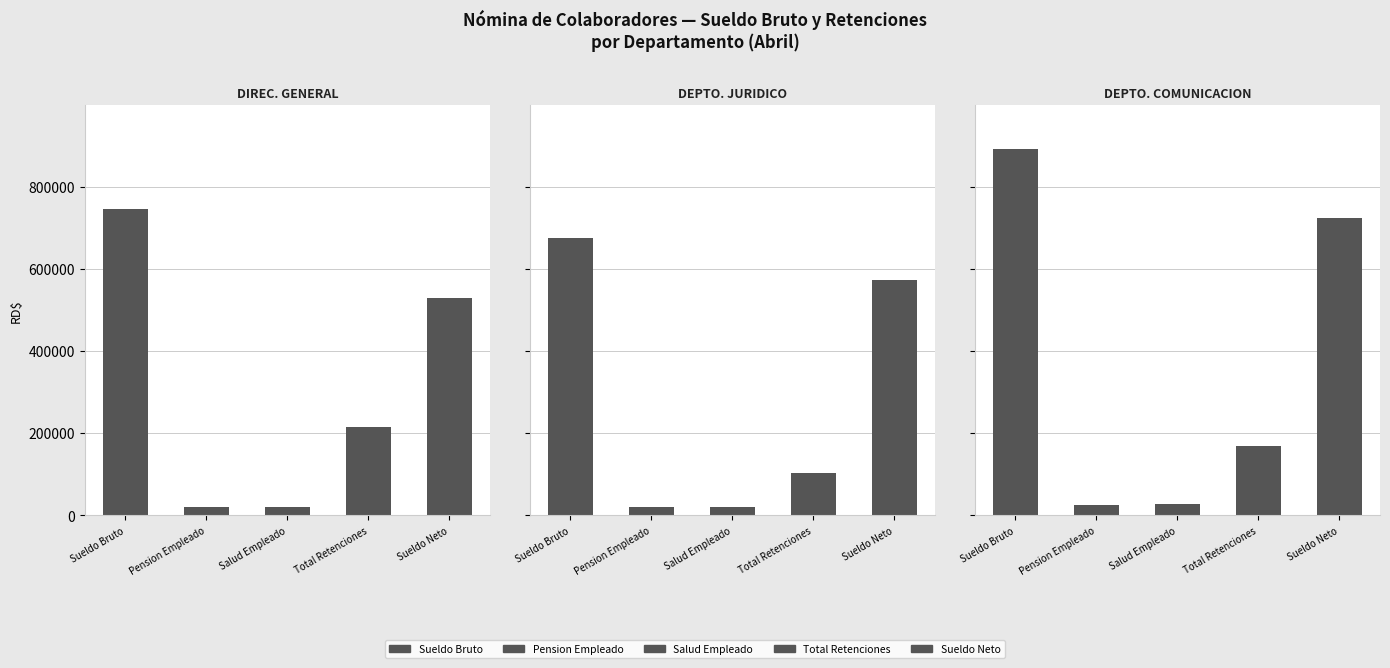

Which has a higher value, Salud Empleado or Total Retenciones?

Total Retenciones